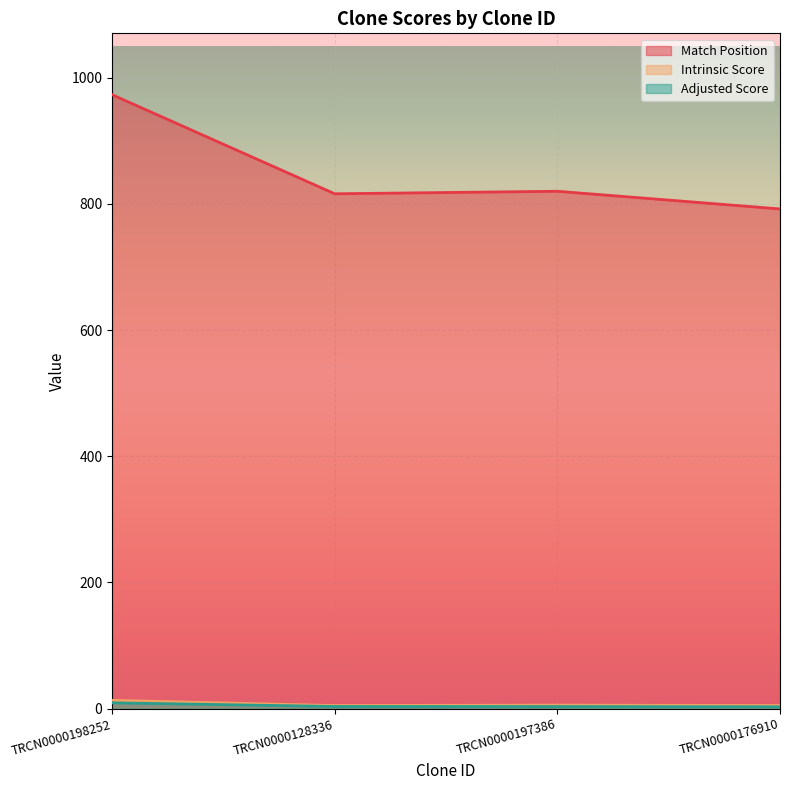

True or false: Match Position and Intrinsic Score cross at least once.

False